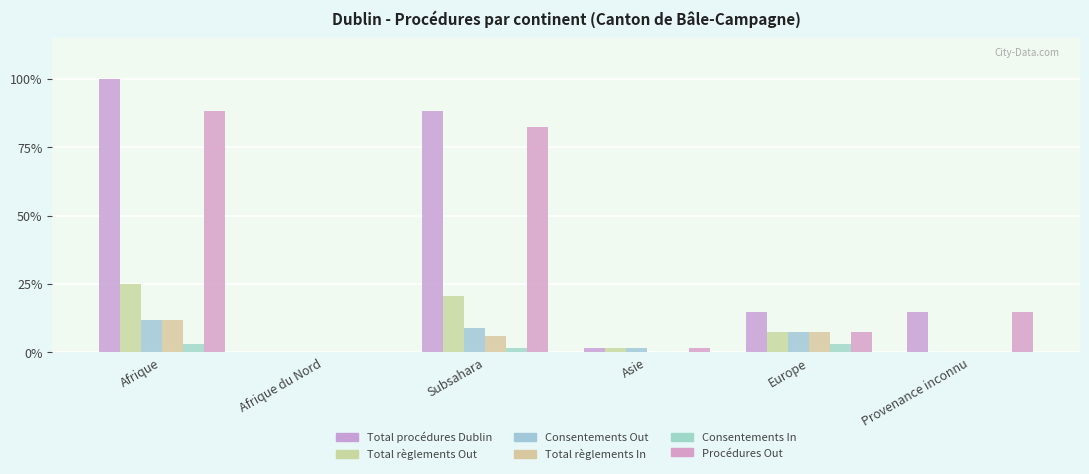

List the labels in order of Total procédures Dublin value, largest first.

Afrique, Subsahara, Europe, Provenance inconnu, Asie, Afrique du Nord